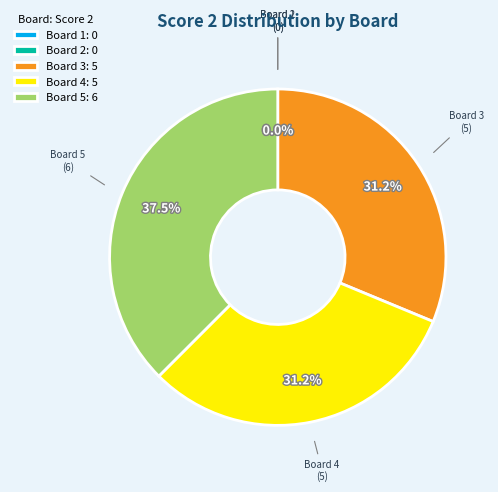

Is it true that Board 3 is 43% of the pie?

False